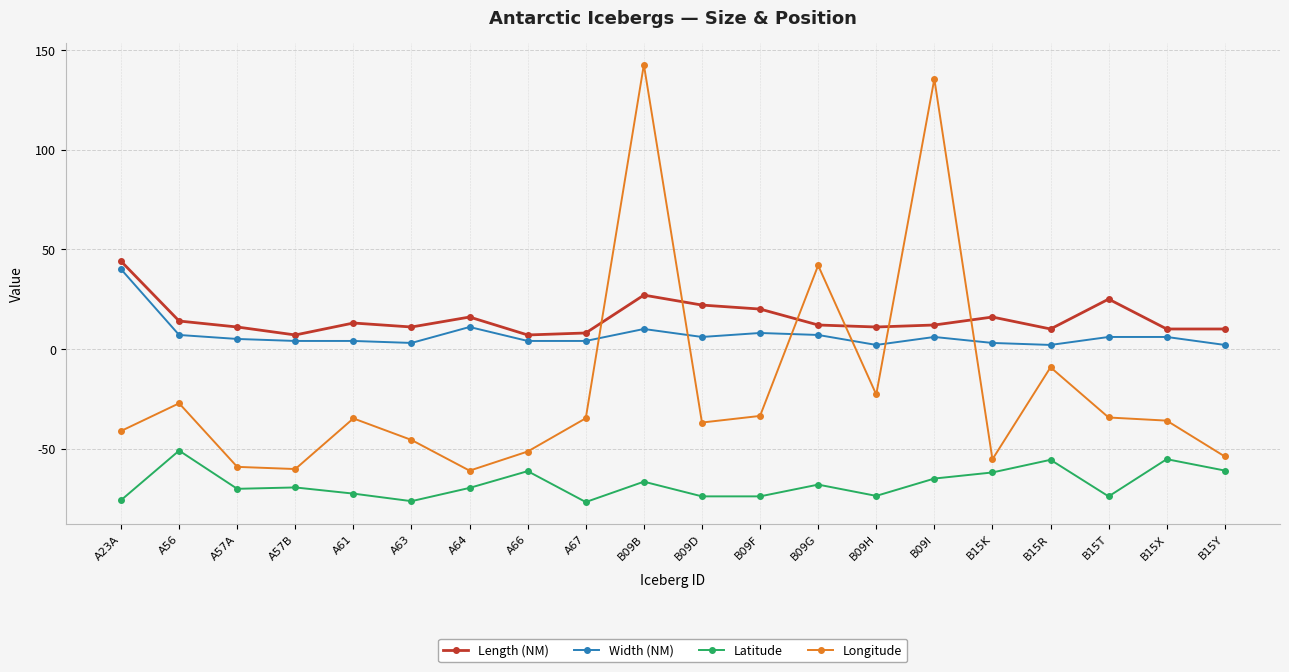

Where is Length (NM) nearest to the value 25?

B15T